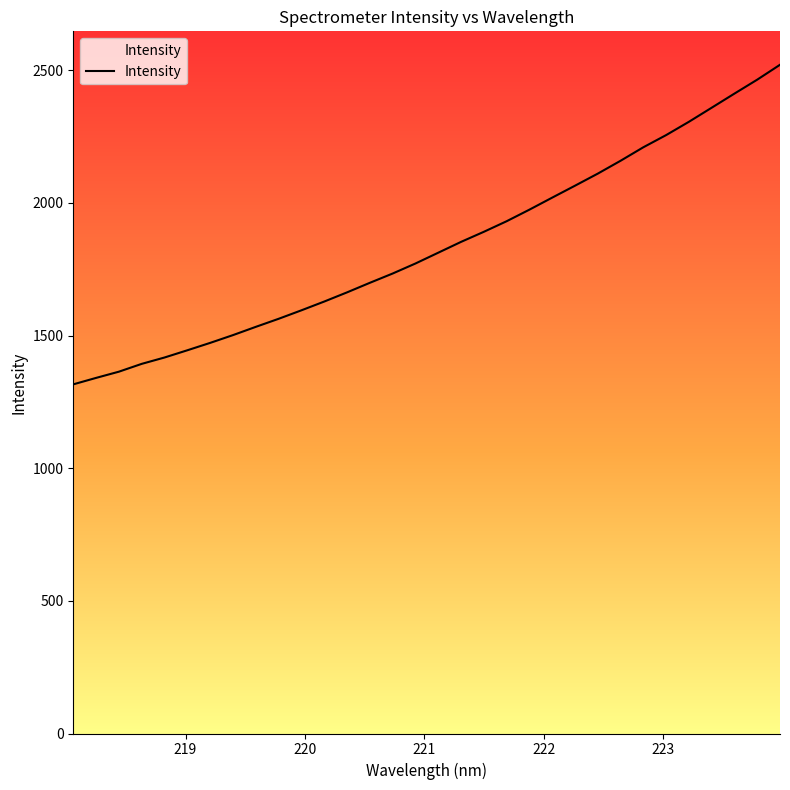

What is the difference between the maximum and minimum values?

1204.6